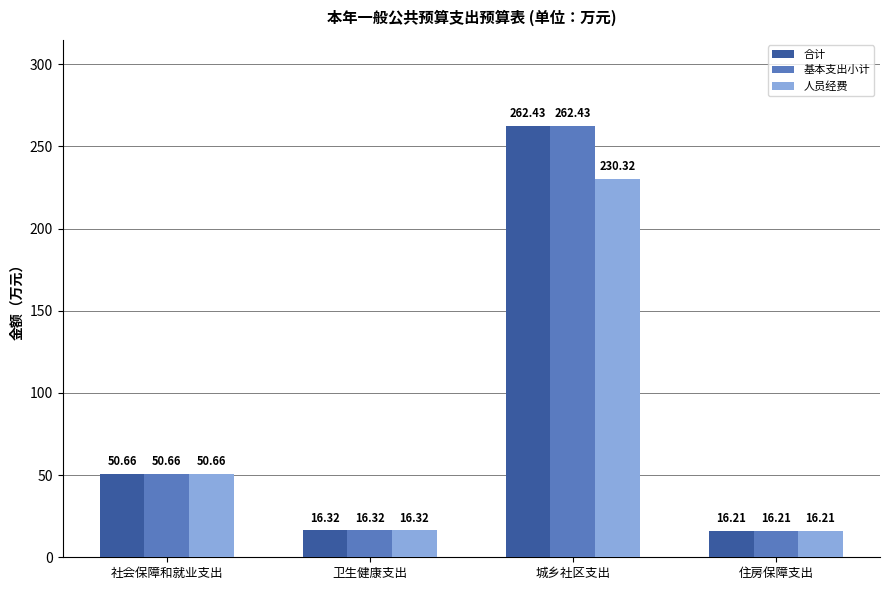

Reading left to right, transcribe all the data shown in this chart.

合计: 社会保障和就业支出=50.7	卫生健康支出=16.3	城乡社区支出=262.4	住房保障支出=16.2
基本支出小计: 社会保障和就业支出=50.7	卫生健康支出=16.3	城乡社区支出=262.4	住房保障支出=16.2
人员经费: 社会保障和就业支出=50.7	卫生健康支出=16.3	城乡社区支出=230.3	住房保障支出=16.2